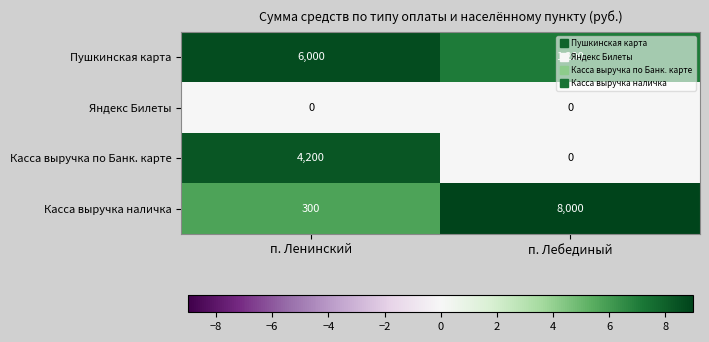

Which series changed the most between п. Ленинский and п. Лебединый?

Касса выручка наличка